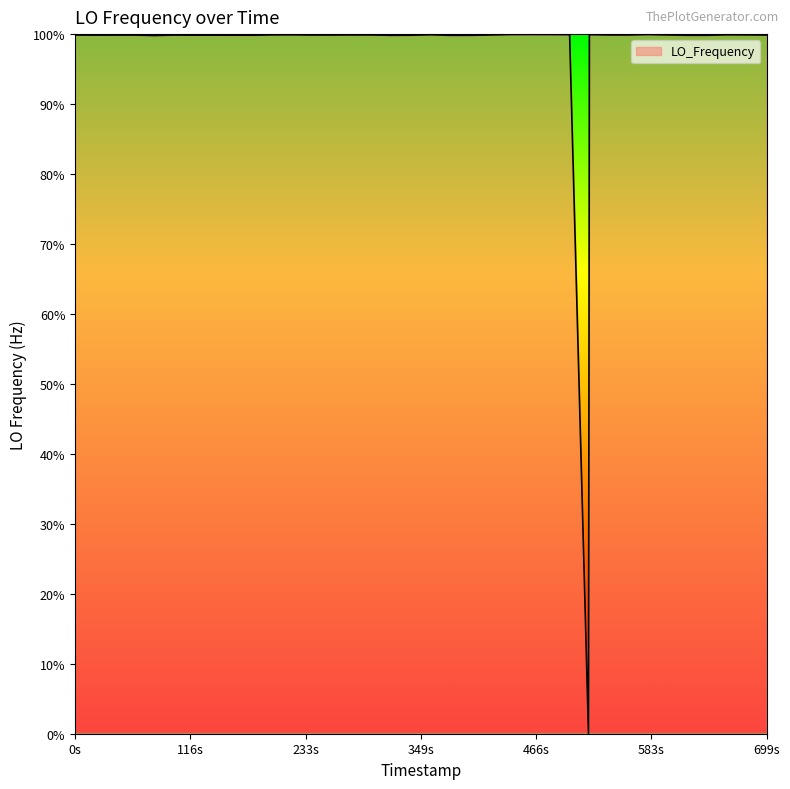

Does the chart have visible grid lines?

No